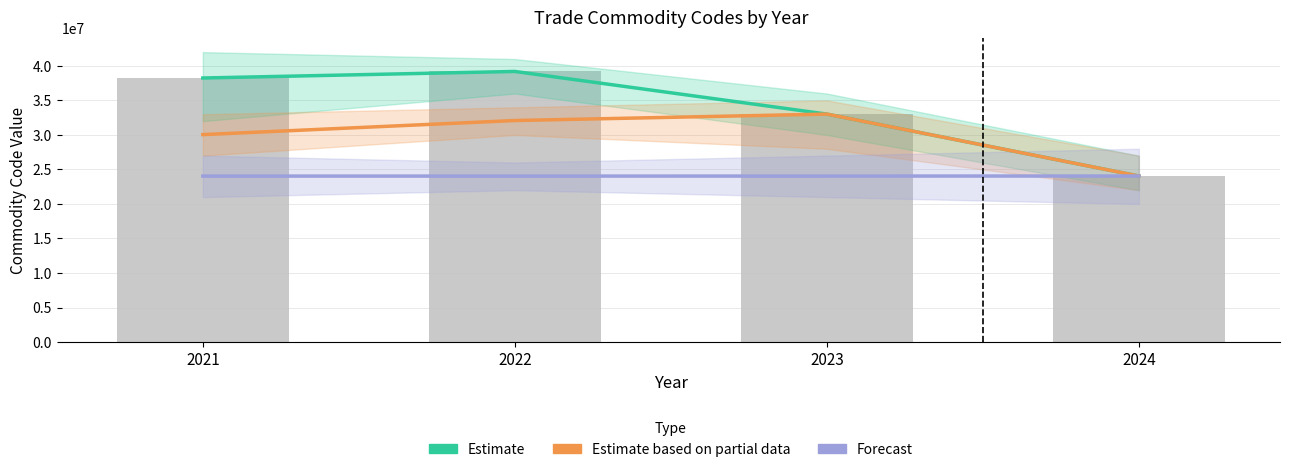

Read the Forecast value at 2021.

24039990